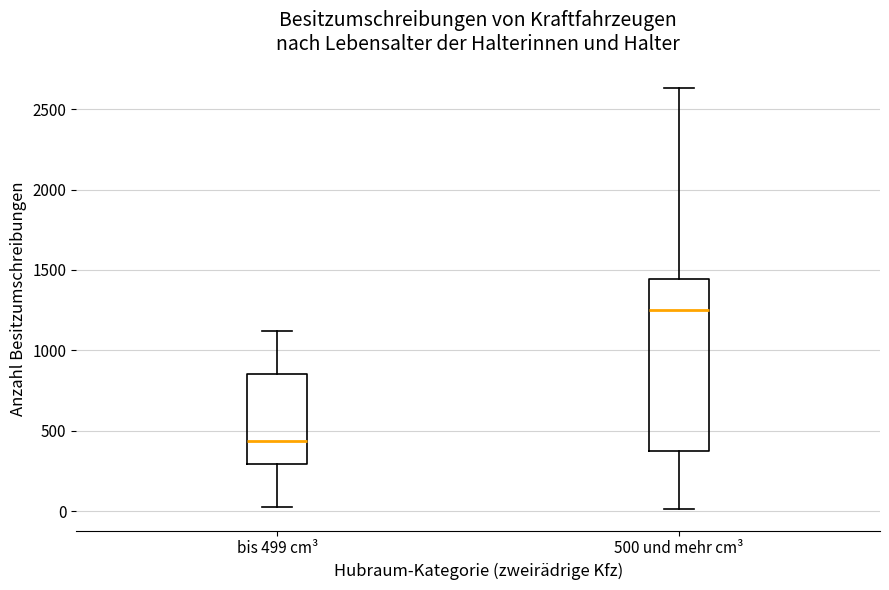

Which box's median line is the highest?

500 und mehr cm³